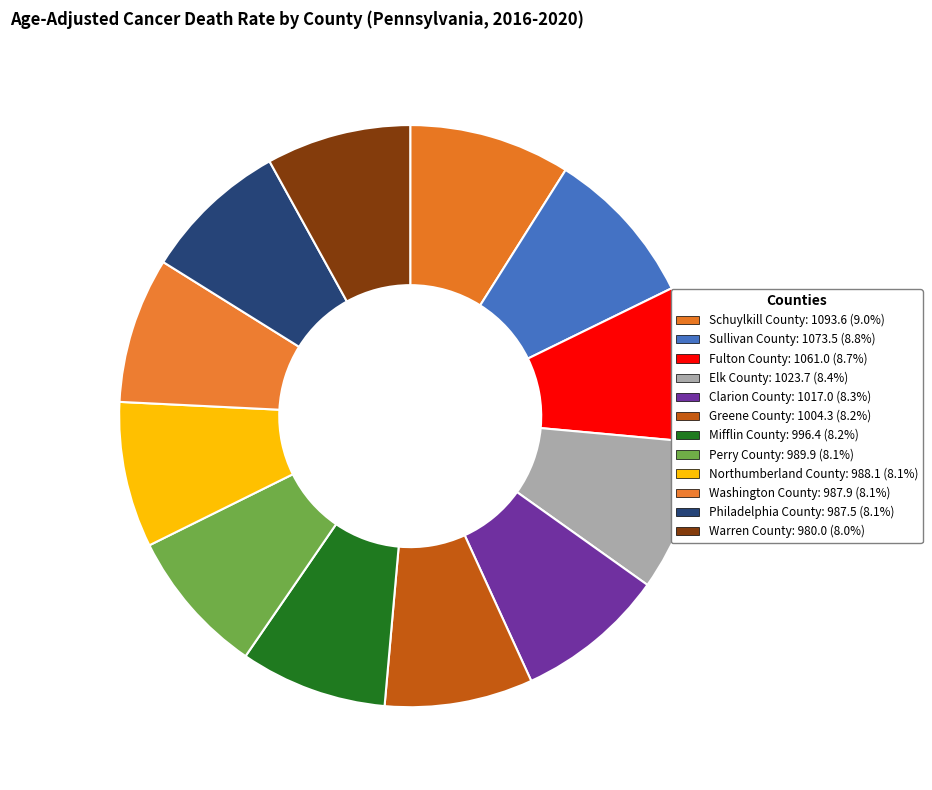

Which category has the biggest portion of the pie?

Schuylkill County